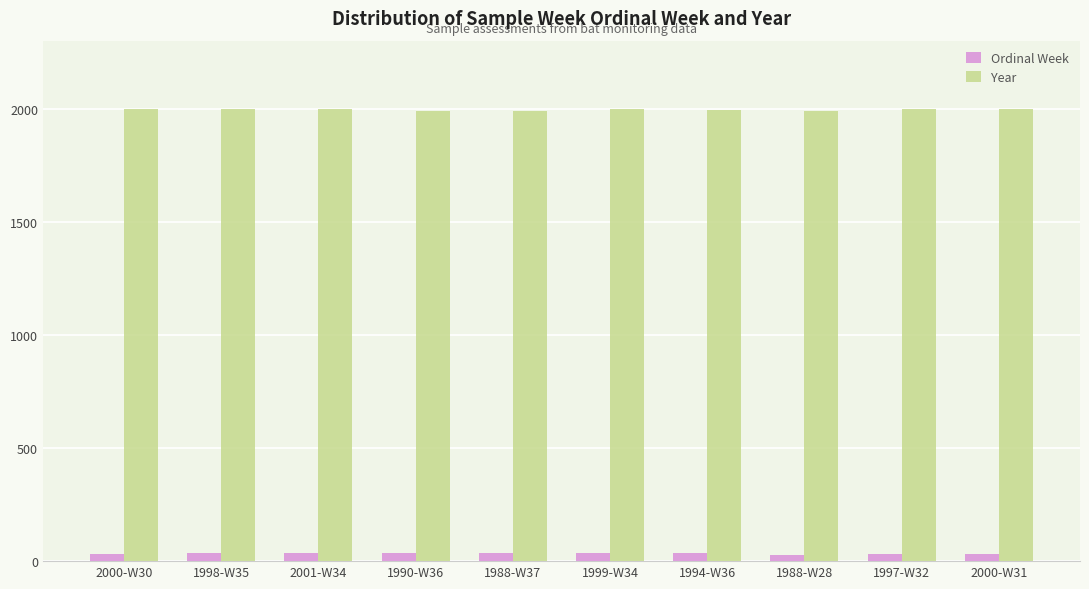

What is the label of the 3rd bar from the right?

1988-W28